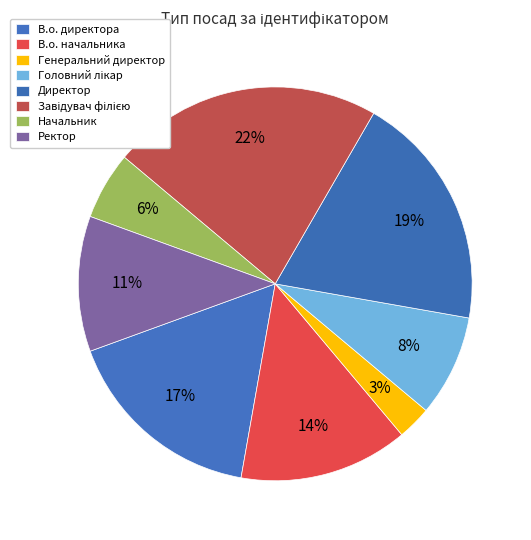

Does Директор account for over 50% of the chart?

No